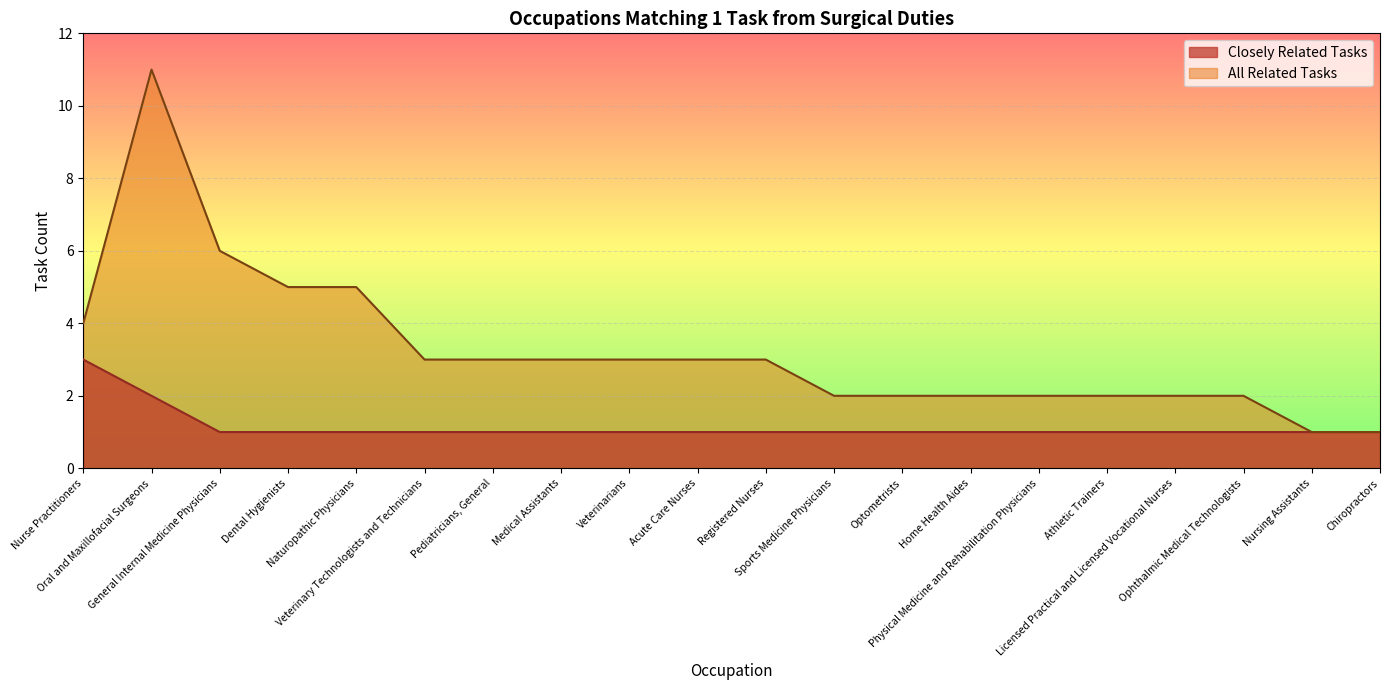

The Closely Related Tasks series shows 1 at Acute Care Nurses. True or false?

True